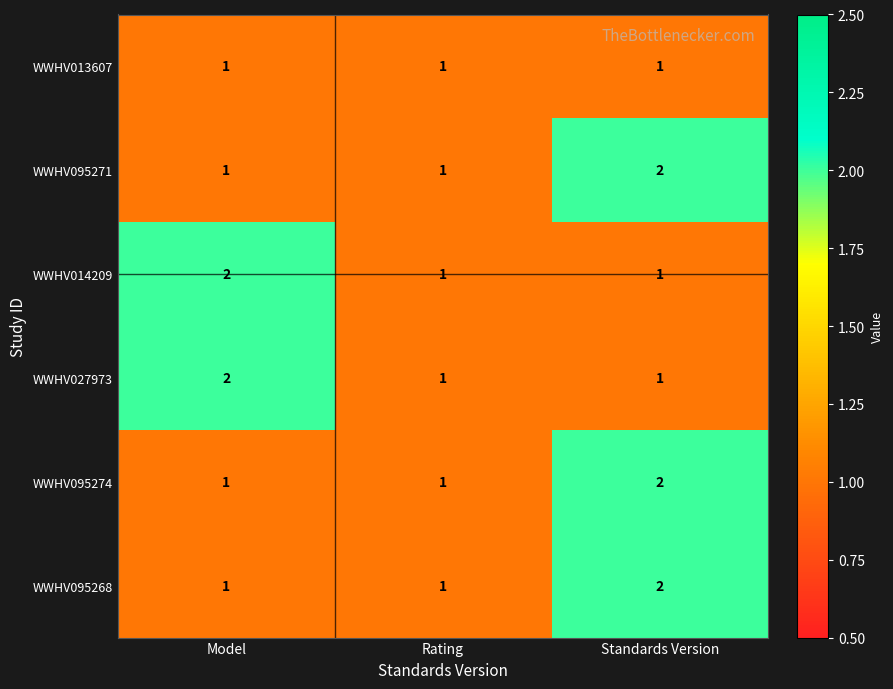

What is the sum of the WWHV095271 values at Model and Standards Version?

3